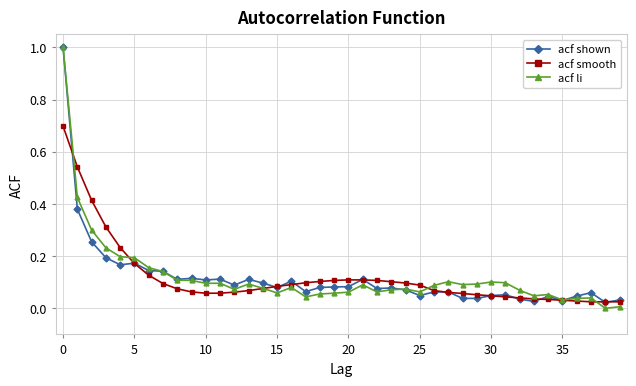

True or false: acf shown has more than 2 points higher than both neighbors.

True